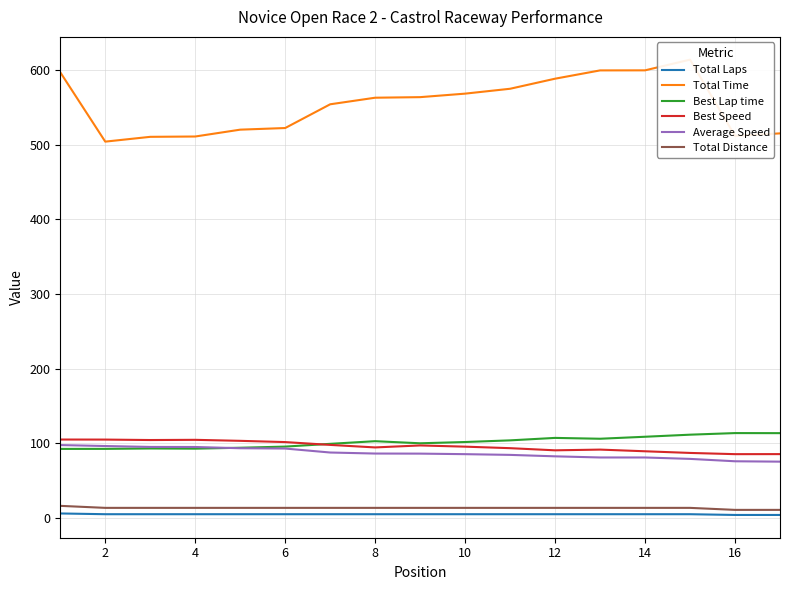

What is the sum of all Total Laps values?

84.0